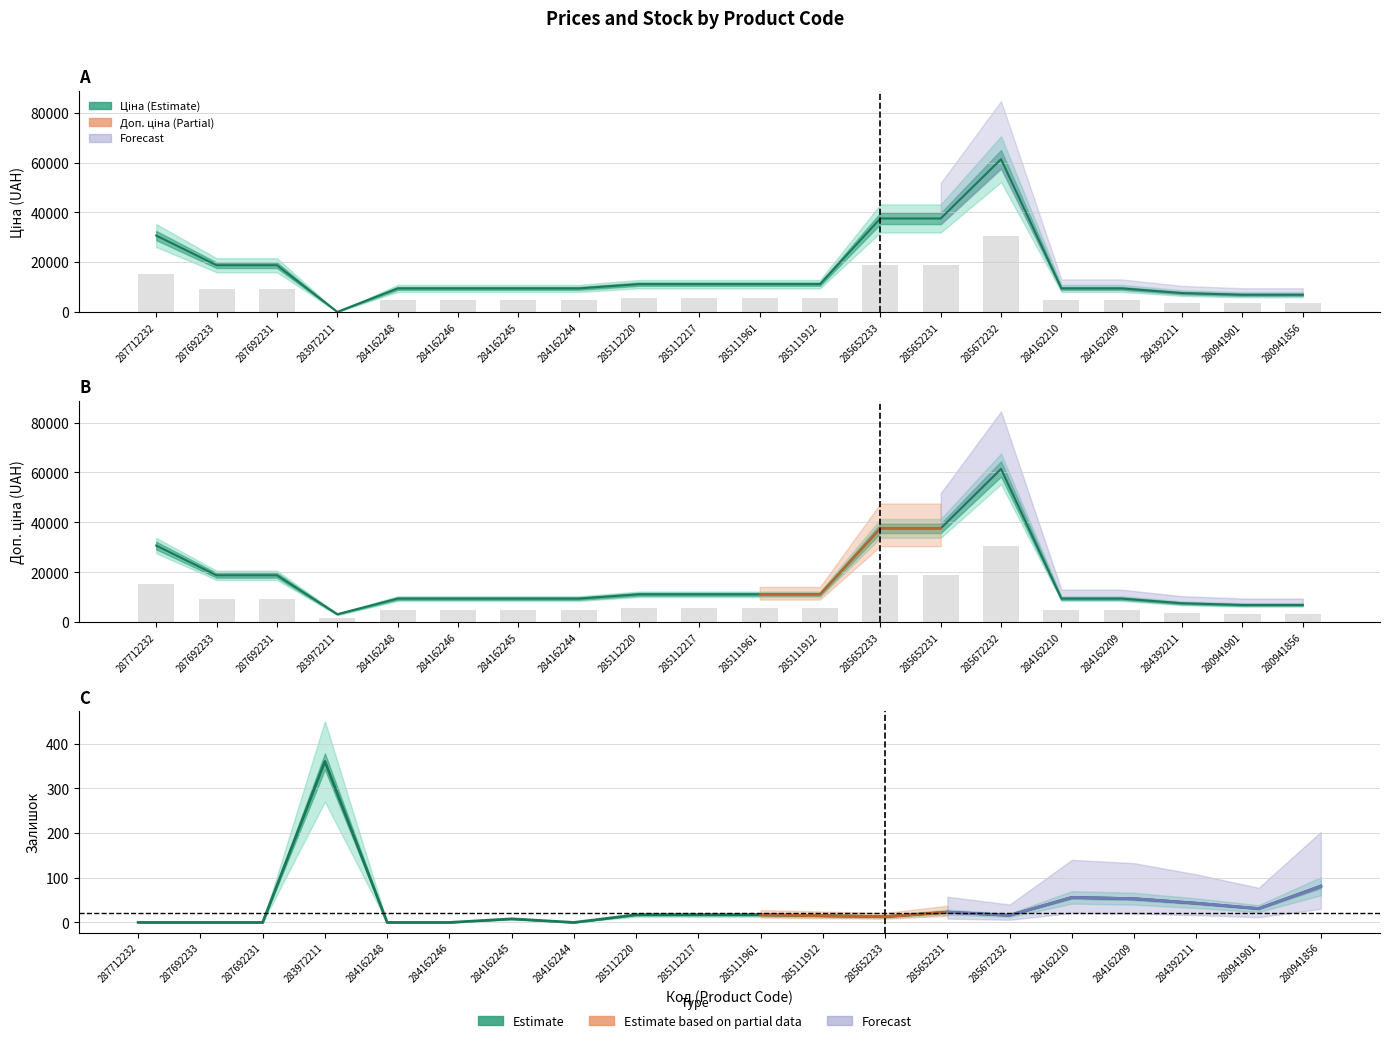

What is the label of the 13th bar from the right?

284162244